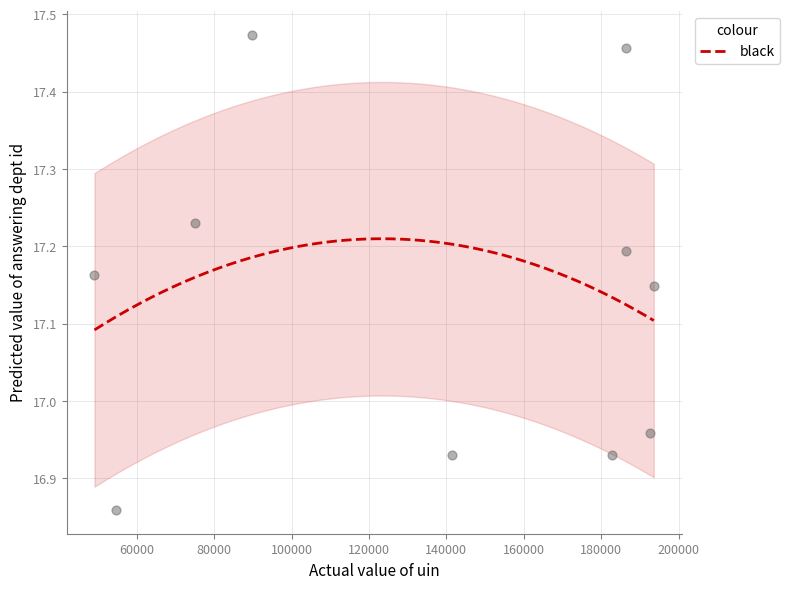

What is the average X value?

135155.5